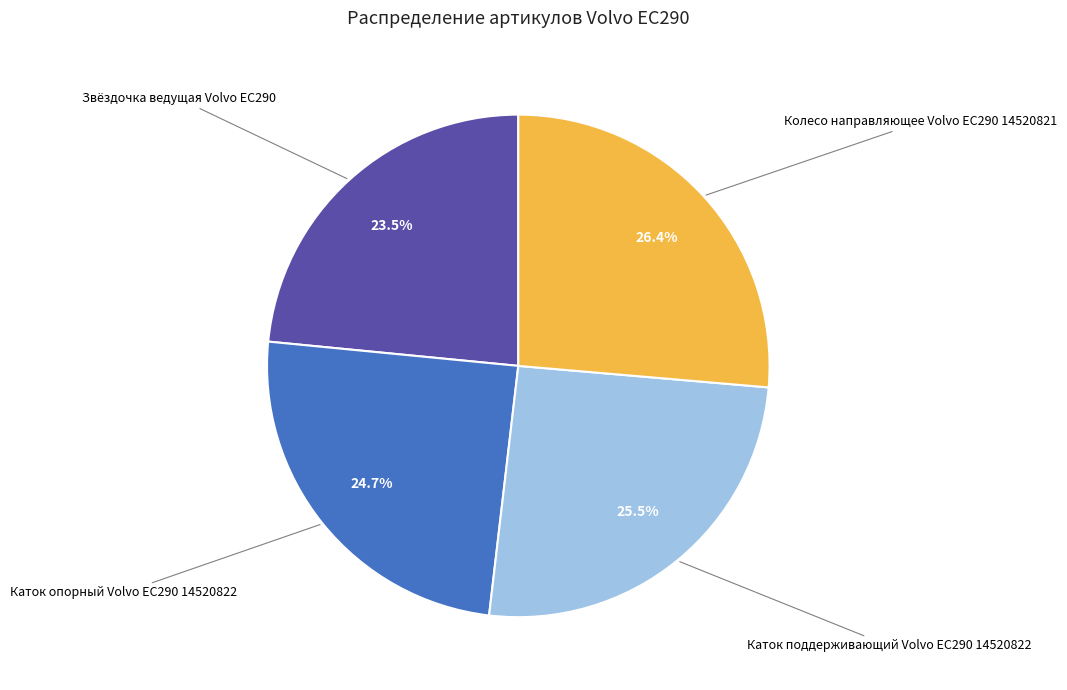

Approximately how many times larger is the value at Каток опорный Volvo EC290 14520822 compared to Колесо направляющее Volvo EC290 14520821?

0.9